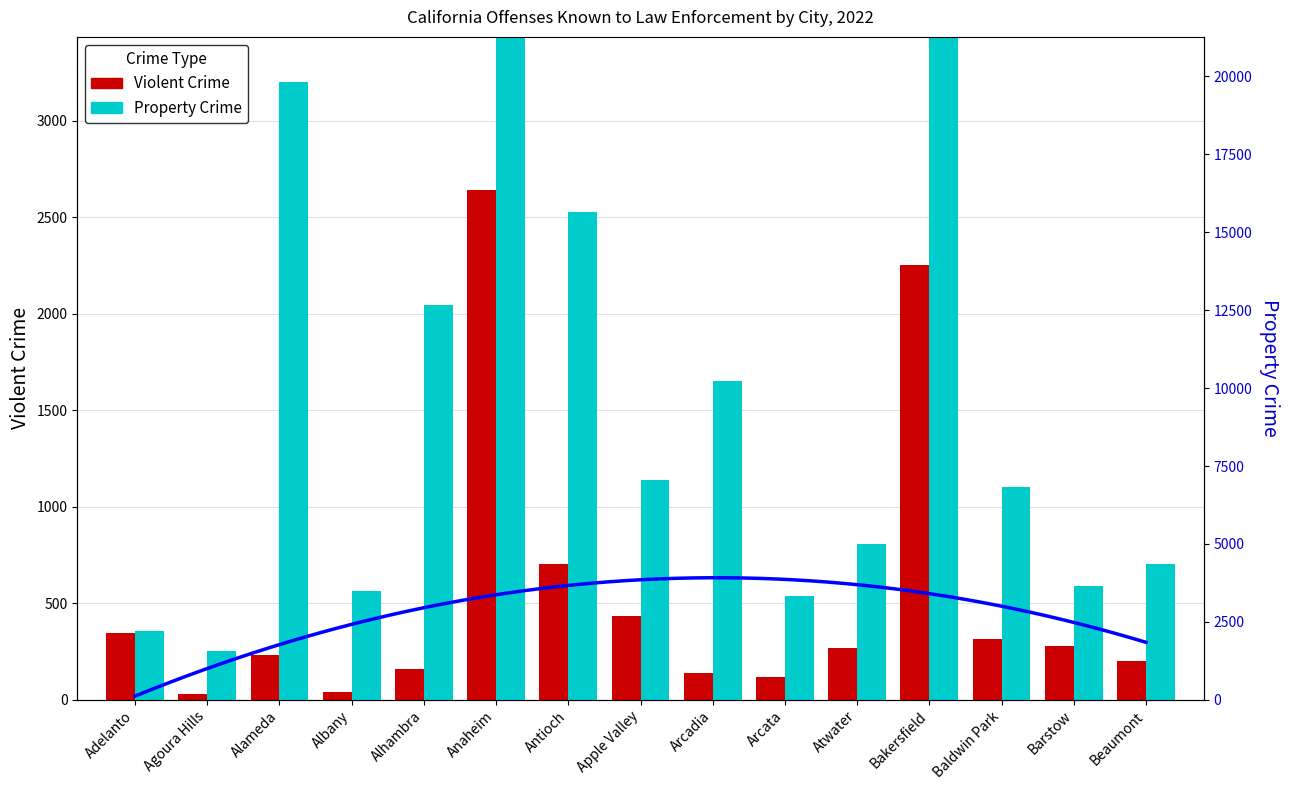

Reading left to right, extract all data points from this chart.

Violent Crime: Adelanto=344	Agoura Hills=32	Alameda=232	Albany=40	Alhambra=160	Anaheim=2641	Antioch=702	Apple Valley=433	Arcadia=141	Arcata=120	Atwater=271	Bakersfield=2250	Baldwin Park=317	Barstow=277	Beaumont=200
Property Crime: Adelanto=359	Agoura Hills=255	Alameda=3200	Albany=564	Alhambra=2044	Anaheim=9548	Antioch=2528	Apple Valley=1138	Arcadia=1653	Arcata=537	Atwater=805	Bakersfield=16361	Baldwin Park=1102	Barstow=589	Beaumont=704